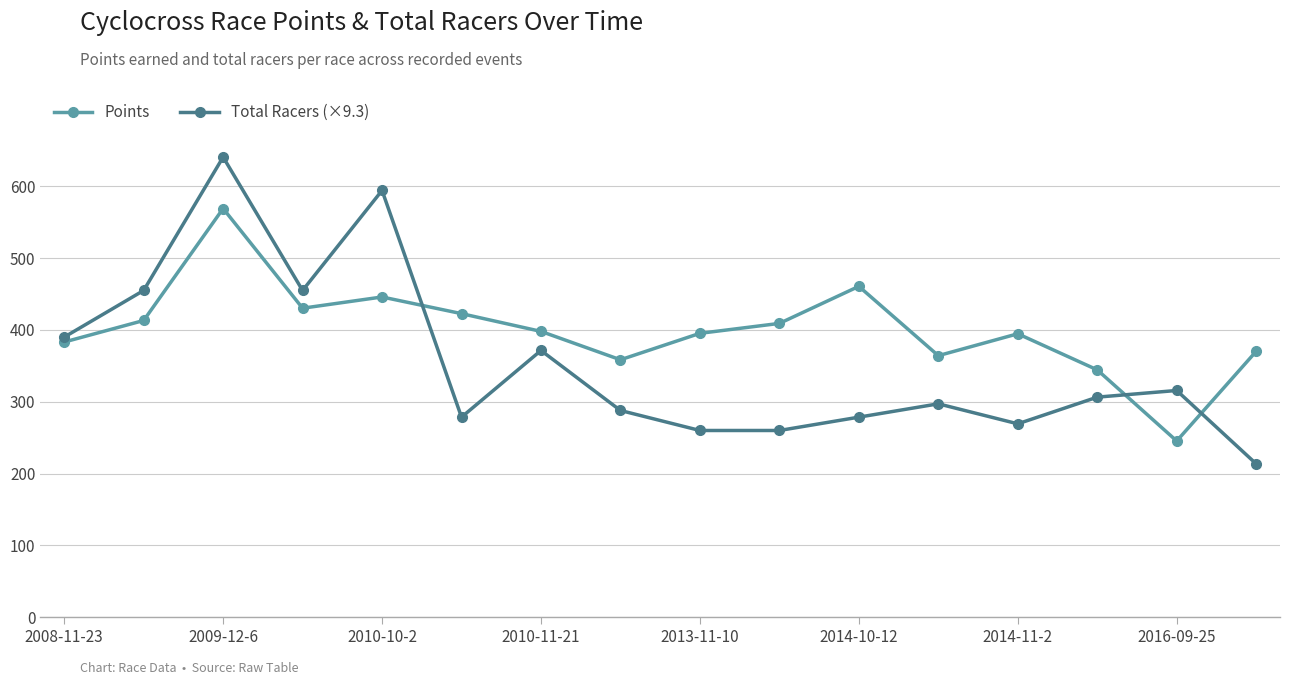

List the series in order of their overall mean, lowest first.

Total Racers (×9.3), Points